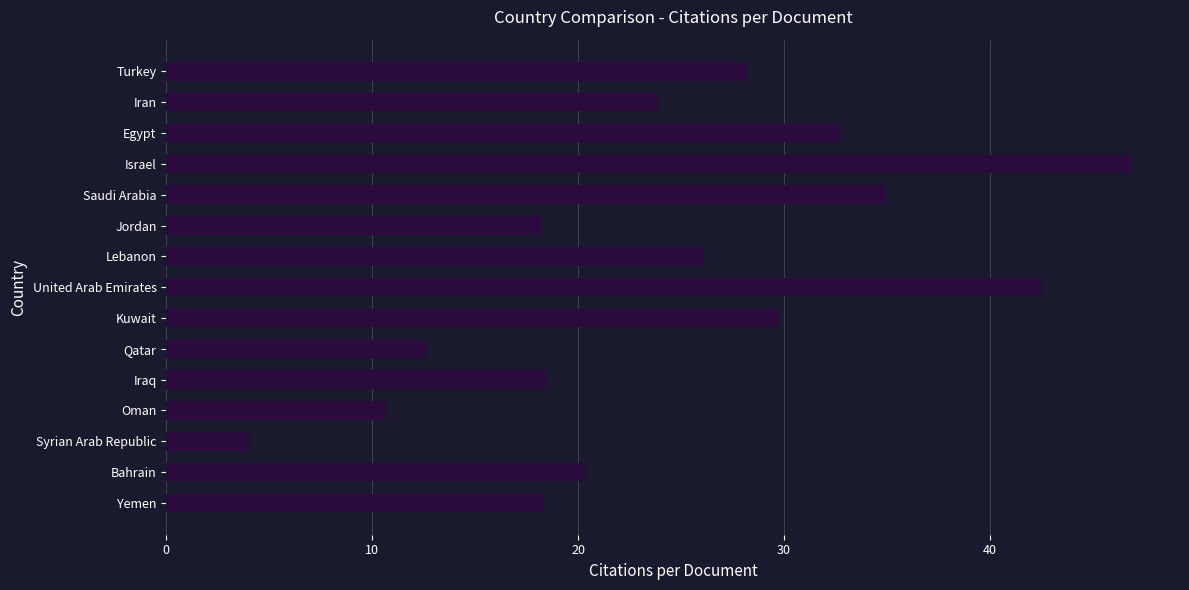

True or false: the data shows 4.0 at Syrian Arab Republic.

True